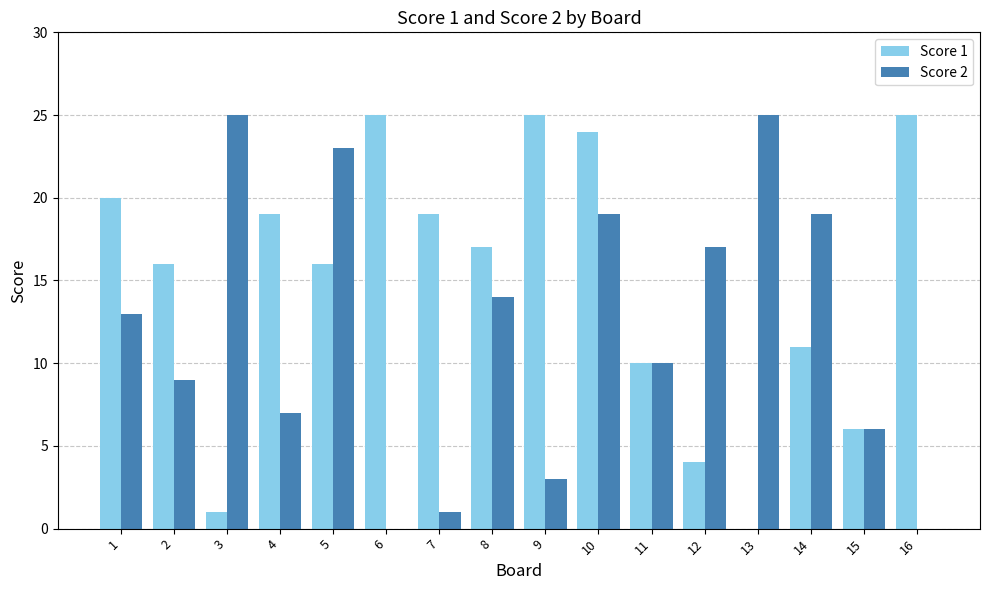

Where is Score 2 nearest to the value 12?

1